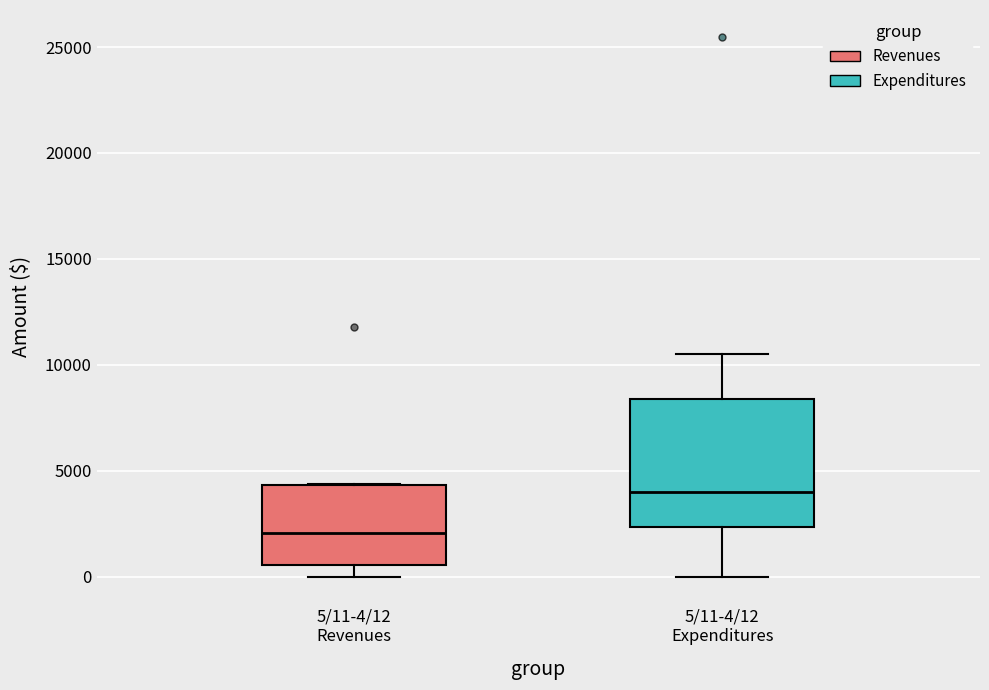

Where does the median line of the box for 5/11-4/12 Expenditures sit on the y-axis? The values are not printed on the chart, so give them approximately, as read against the axis.

4000